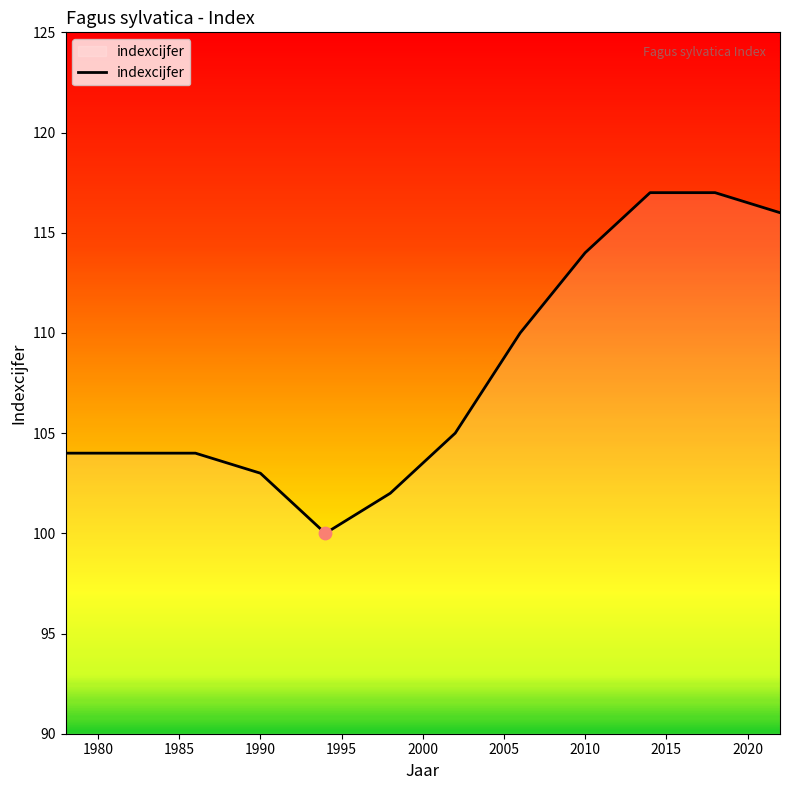

What is the maximum value shown in the chart?

117